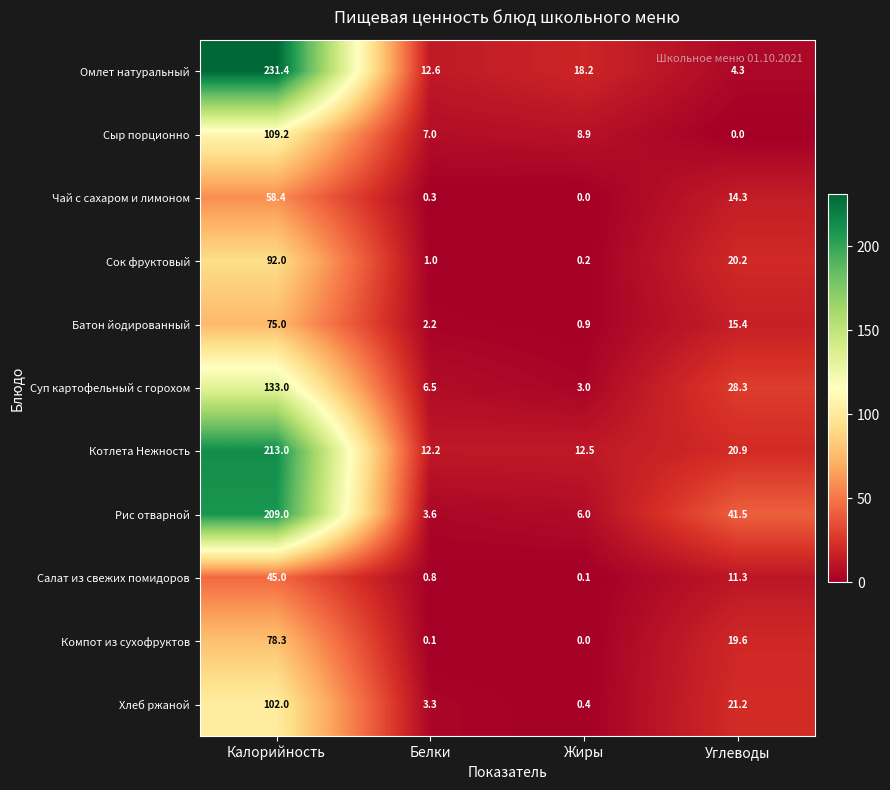

What is the approximate value of Суп картофельный с горохом at Углеводы?

28.3